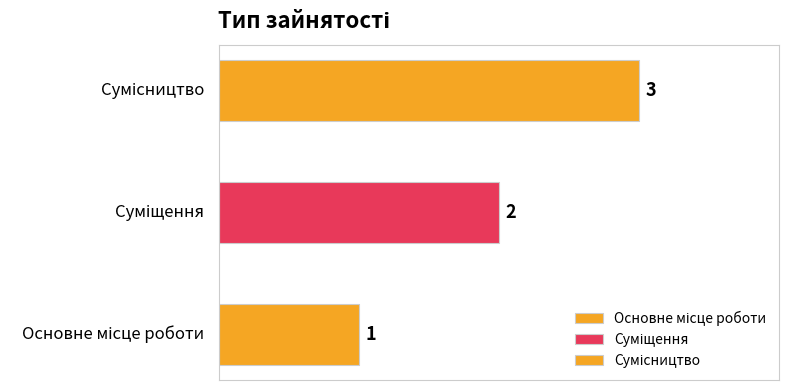

What is the difference between the maximum and second lowest values?

1